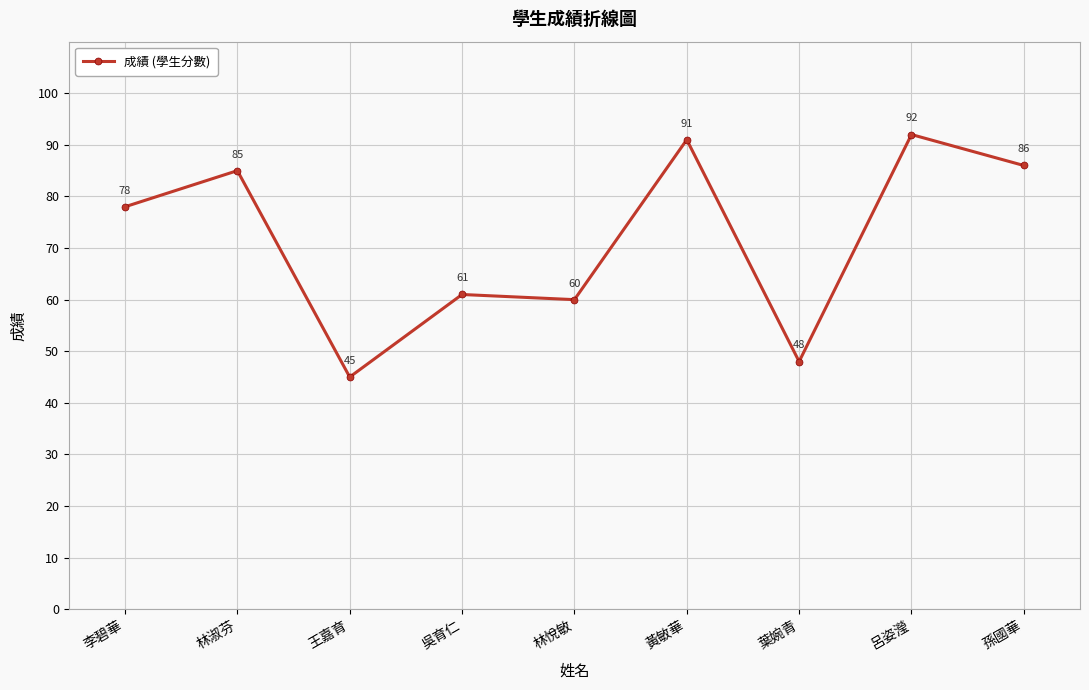

Reading left to right, list all the values displayed in this chart.

78	85	45	61	60	91	48	92	86